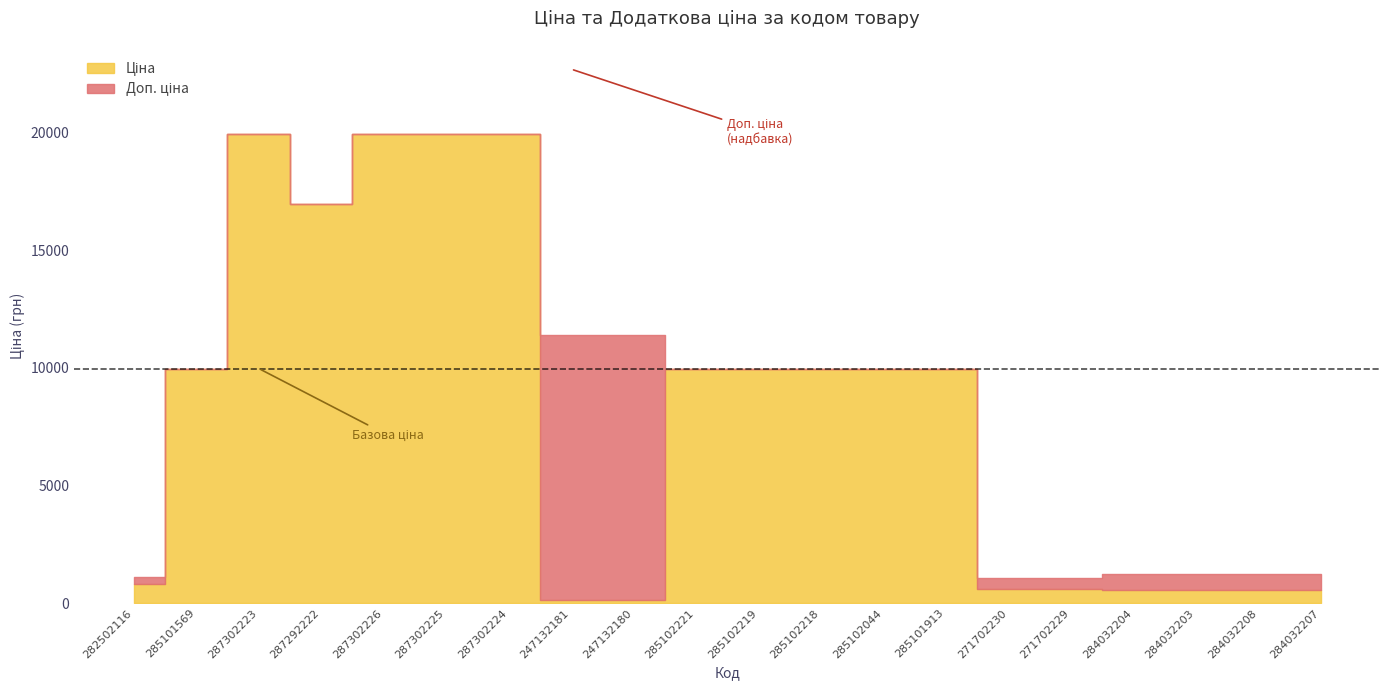

What is the sum of all Ціна values?

161065.5